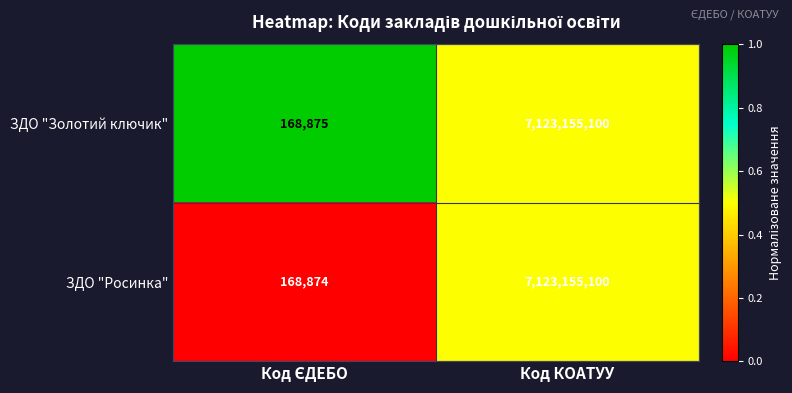

True or false: ЗДО "Золотий ключик" has a value of 4930223070 at Код КОАТУУ.

False